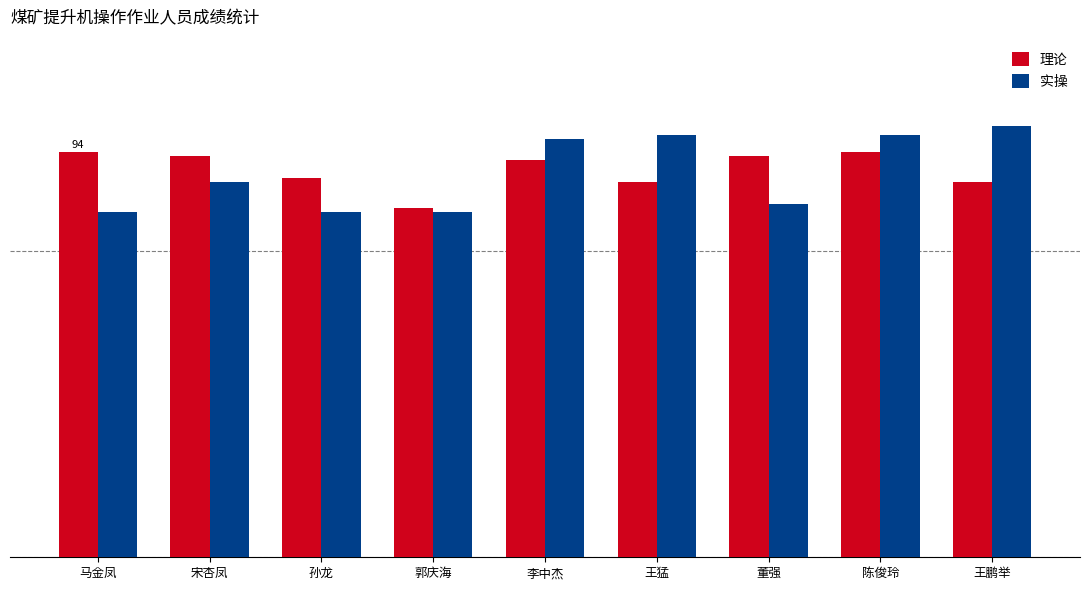

Does the chart contain stacked bars?

No